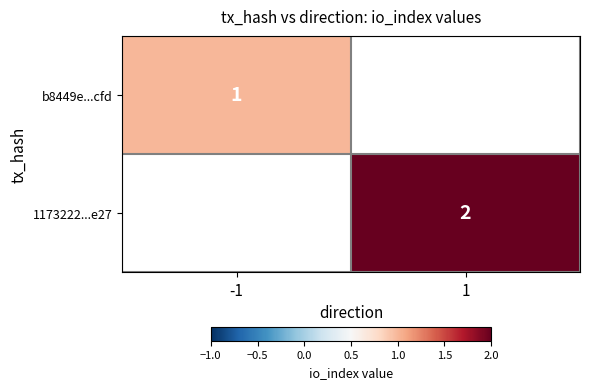

The b8449e...cfd series shows 1 at -1. True or false?

True